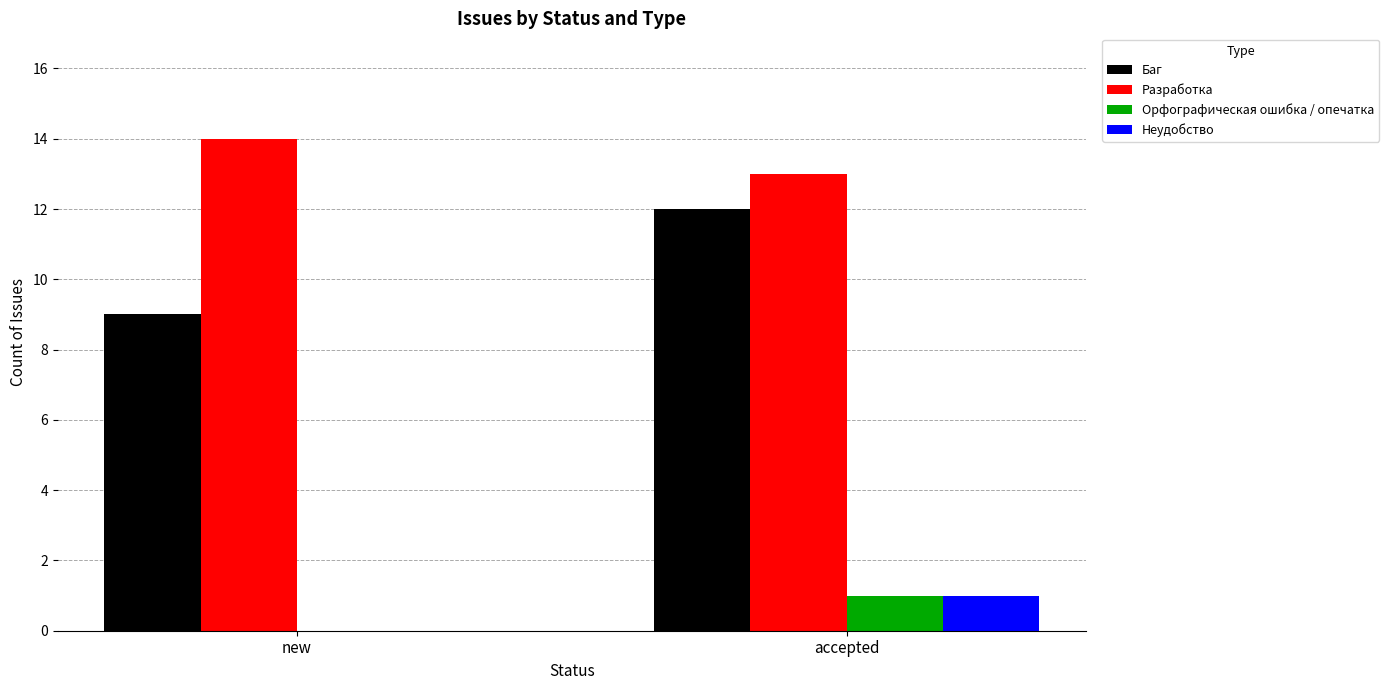

At which category does the chart reach its peak across all series?

new